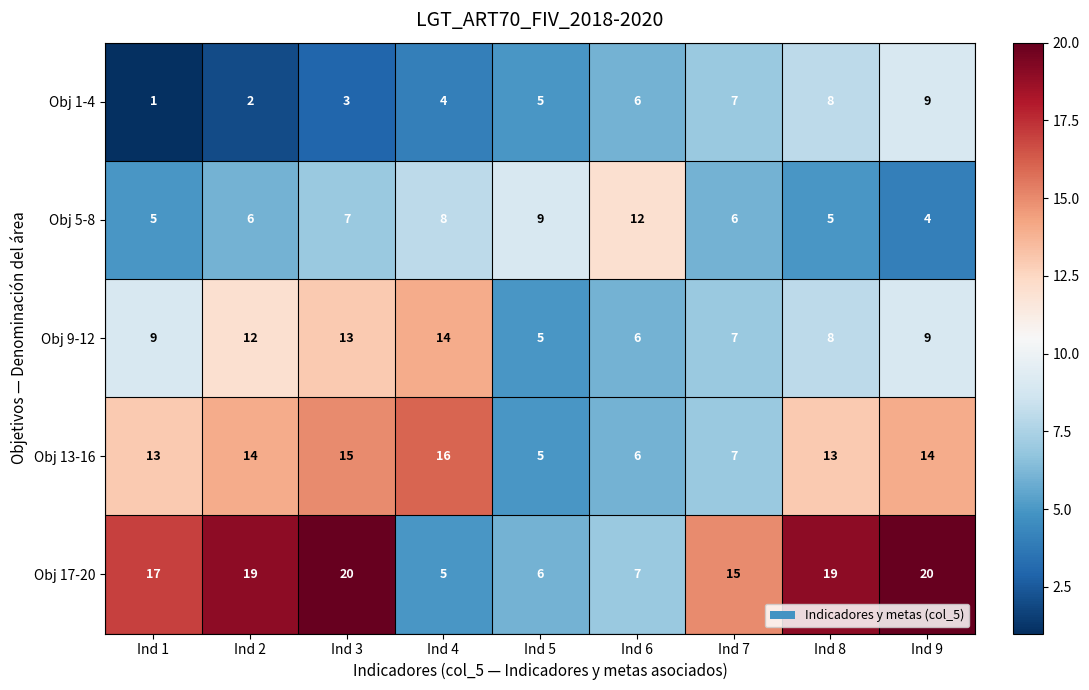

Which series changed the most between Ind 3 and Ind 9?

Obj 1-4